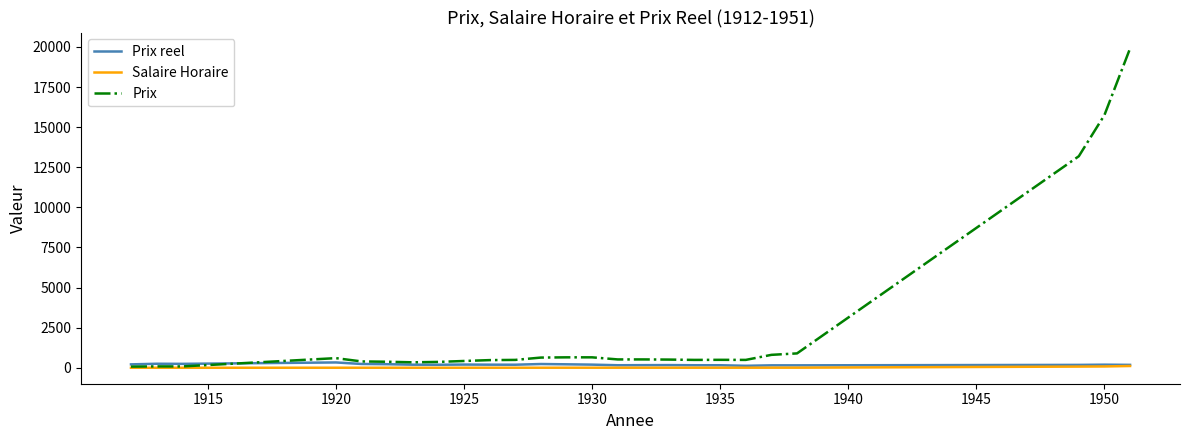

Which series has the largest range (max minus min)?

Prix